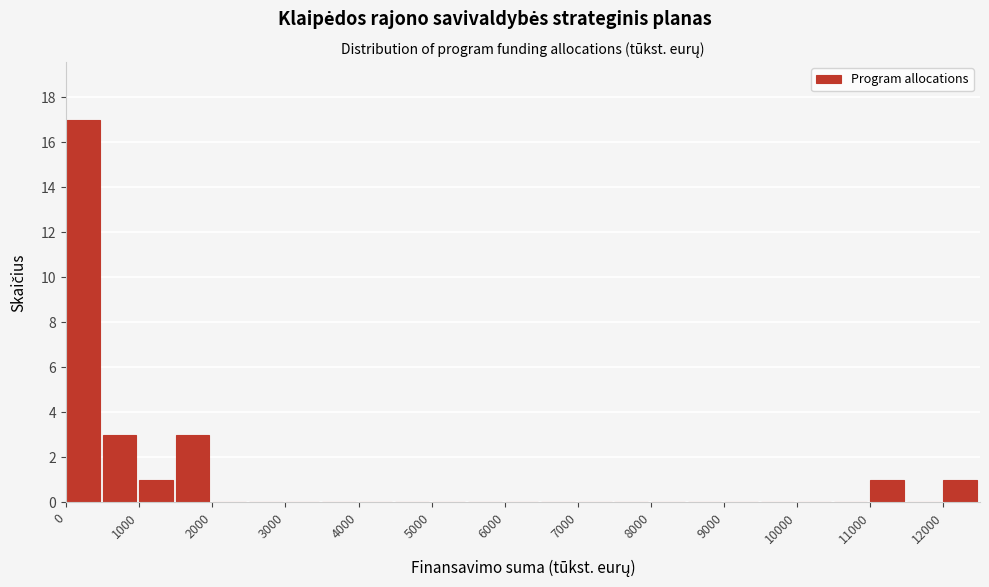

Which range on the x-axis has the tallest bar?

0 to 500